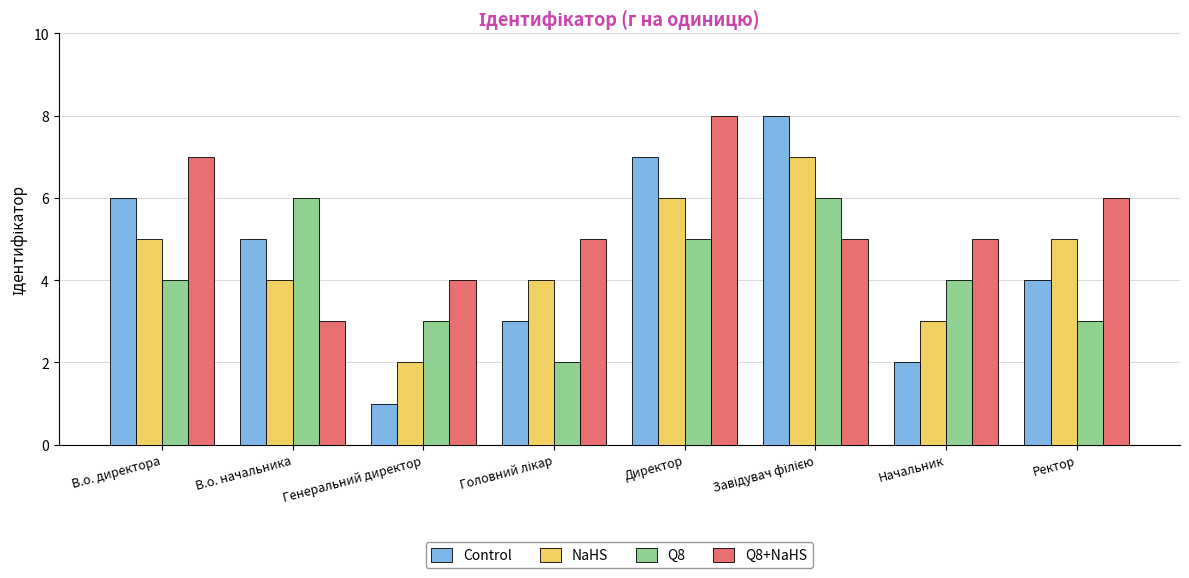

Does the chart contain any negative values?

No